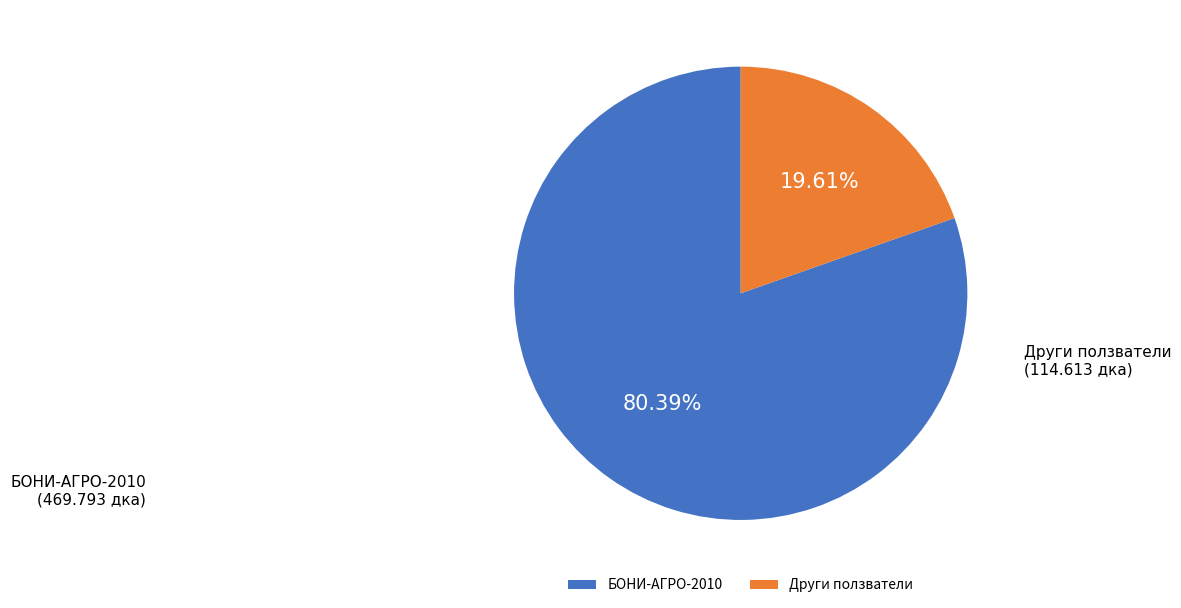

Combined, do БОНИ-АГРО-2010 and Други ползватели account for over 50%?

Yes